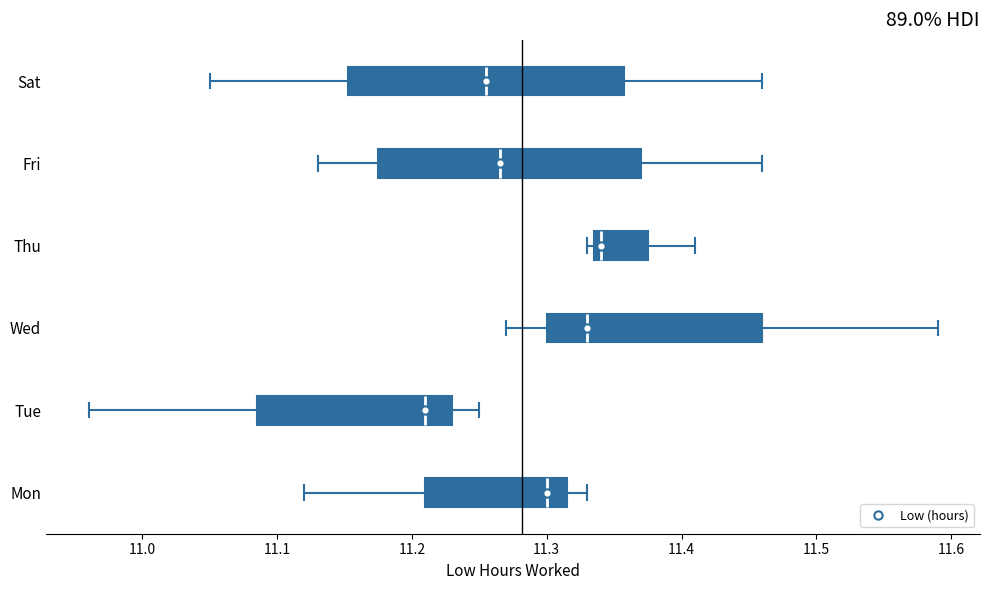

Where is the right edge of the box for Sat on the x-axis? The values are not printed on the chart, so give them approximately, as read against the axis.

11.36